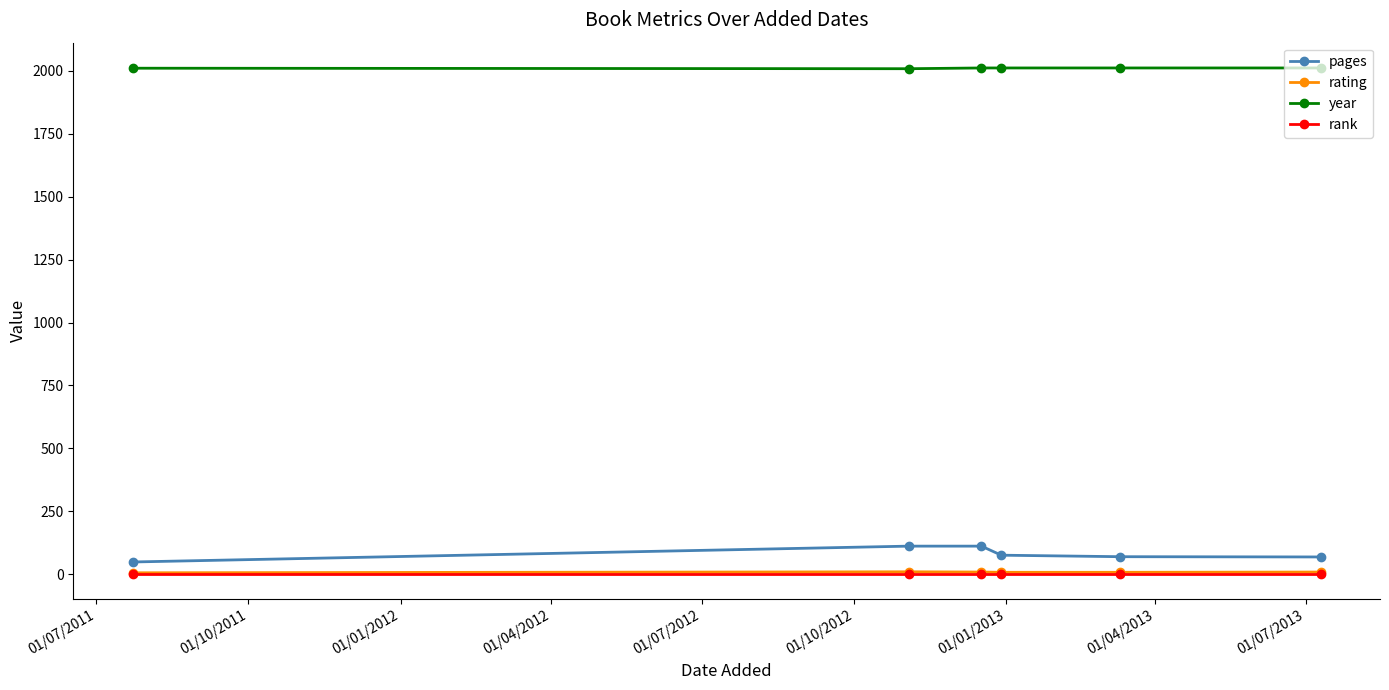

Which series has the largest range (max minus min)?

pages